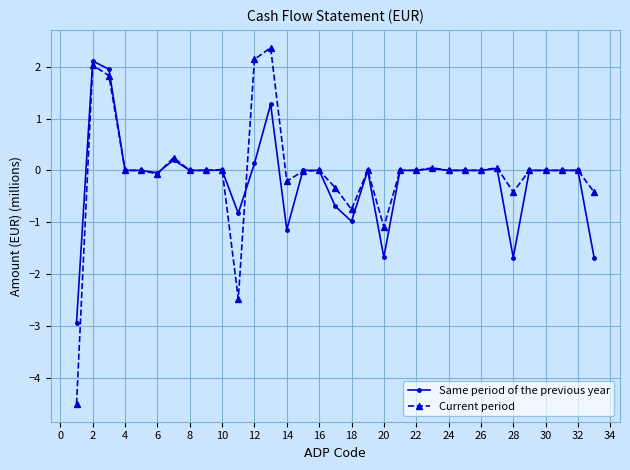

Which series has the largest range (max minus min)?

Current period